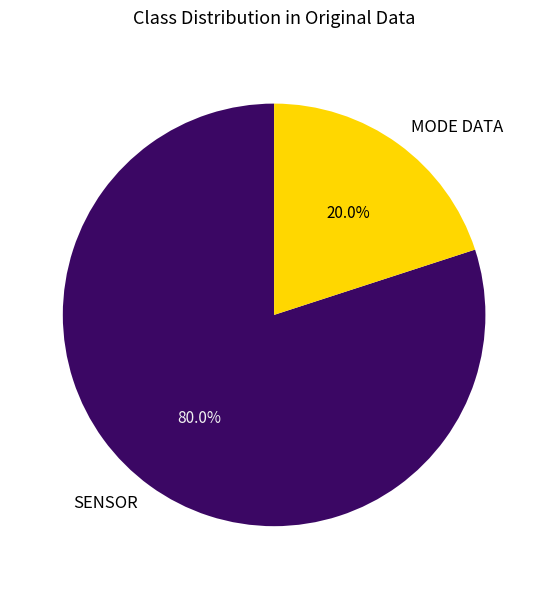

Which slice is the smallest?

MODE DATA